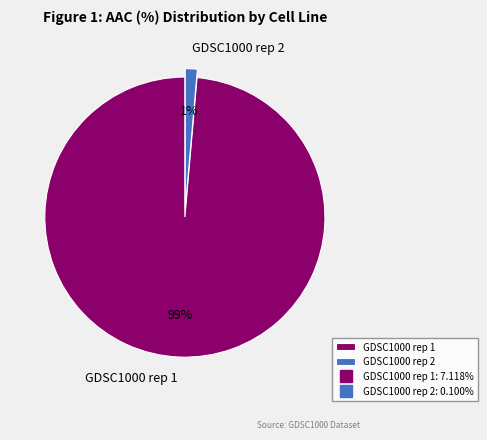

True or false: GDSC1000 rep 2 accounts for 11% of the total.

False